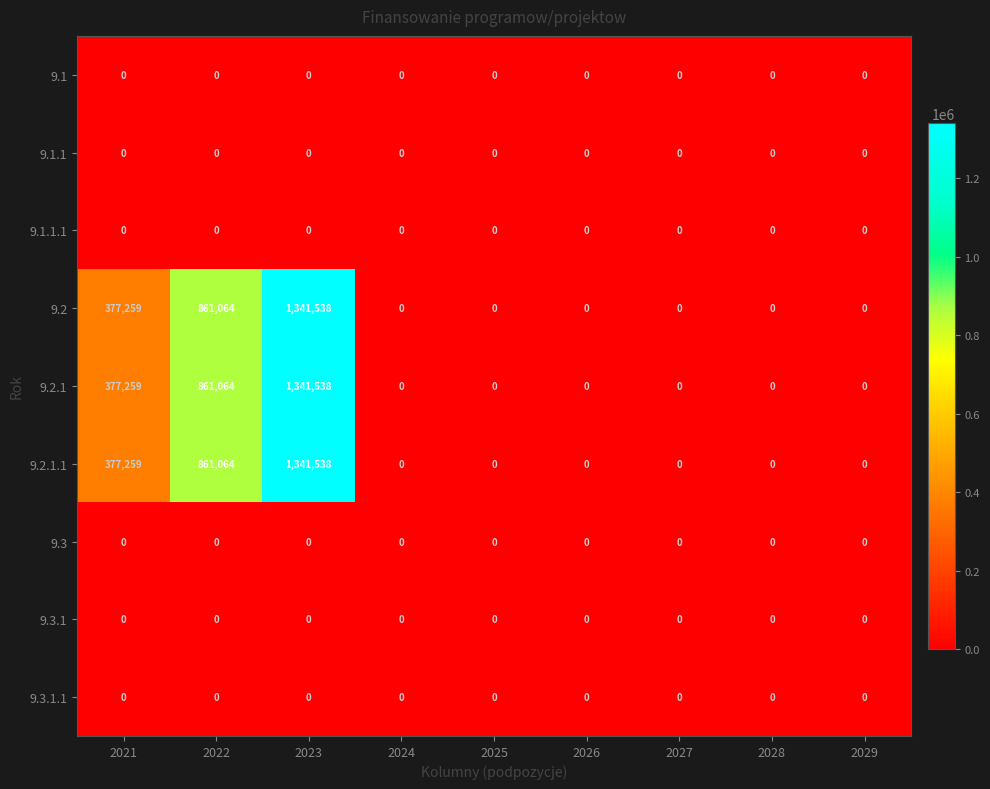

What is the greatest value displayed?

1341538